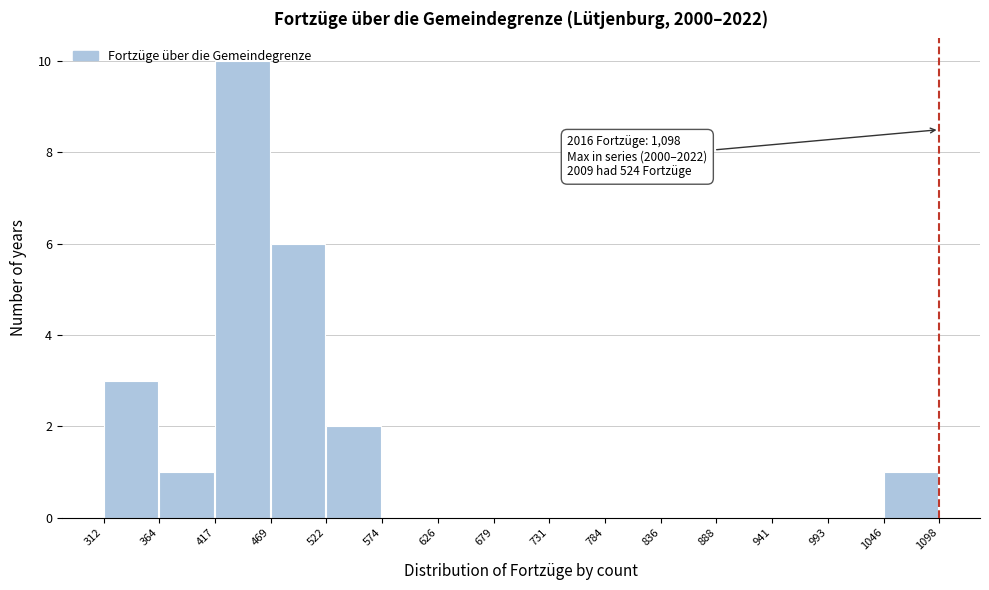

Which range on the x-axis has the tallest bar?

417 to 469